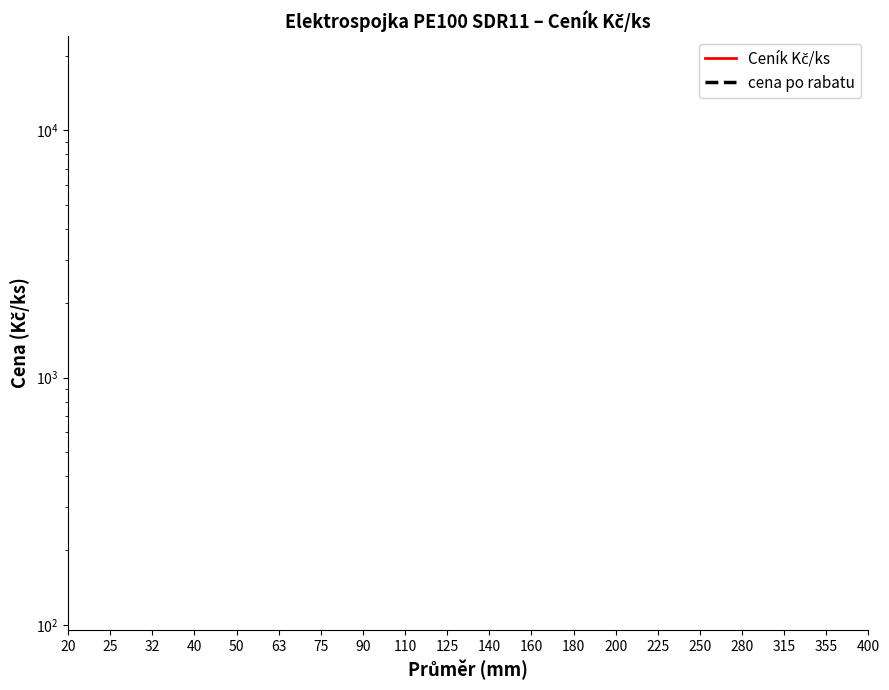

True or false: Ceník Kč/ks and cena po rabatu cross at least once.

False